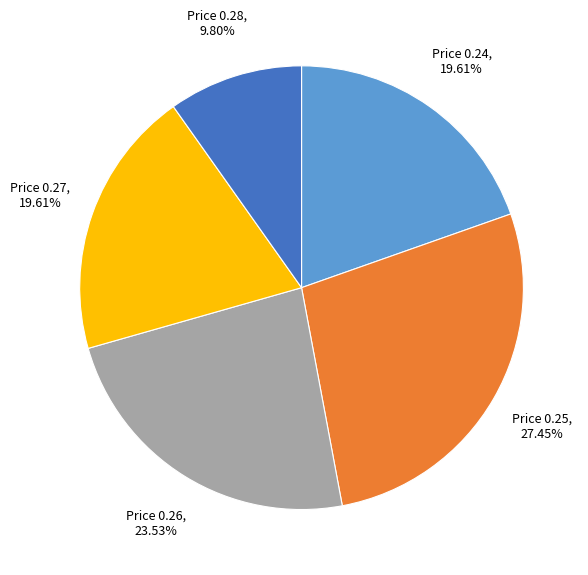

Is there any slice that represents more than half of the pie?

No